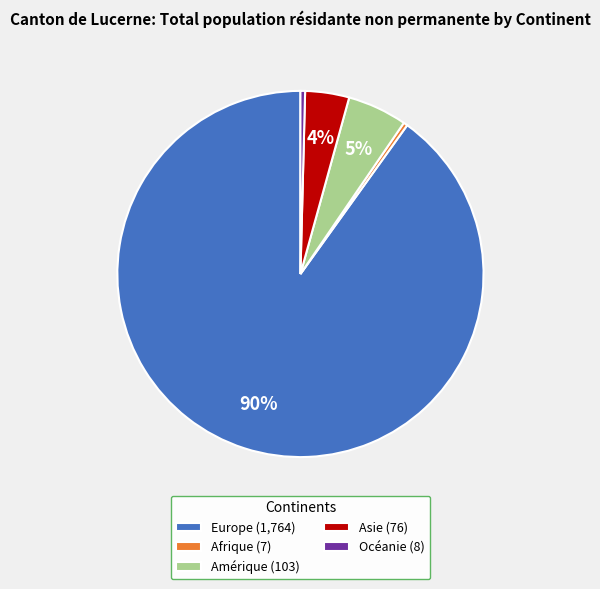

To the nearest percent, what is the average slice percentage?

20%